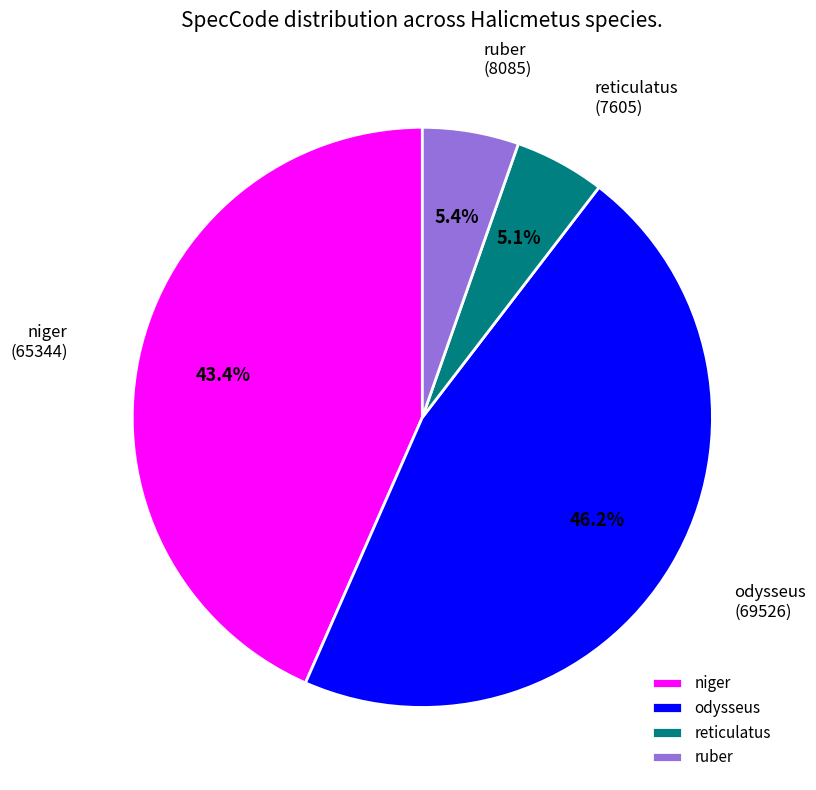

Between niger and reticulatus, which is larger?

niger